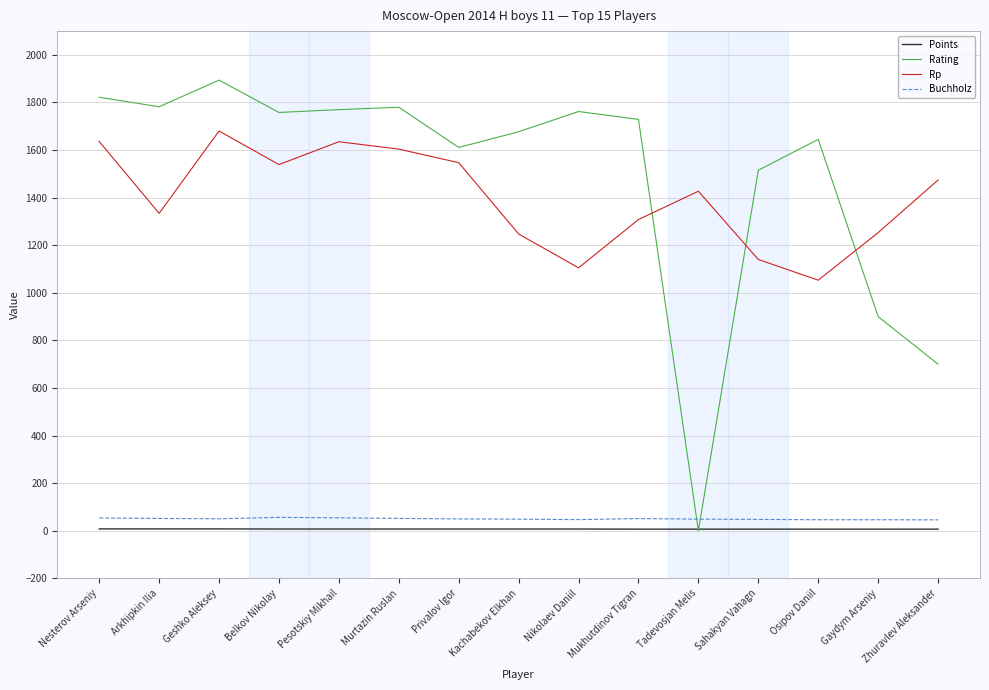

Which series ends up on top after the final intersection of Rating and Buchholz?

Rating